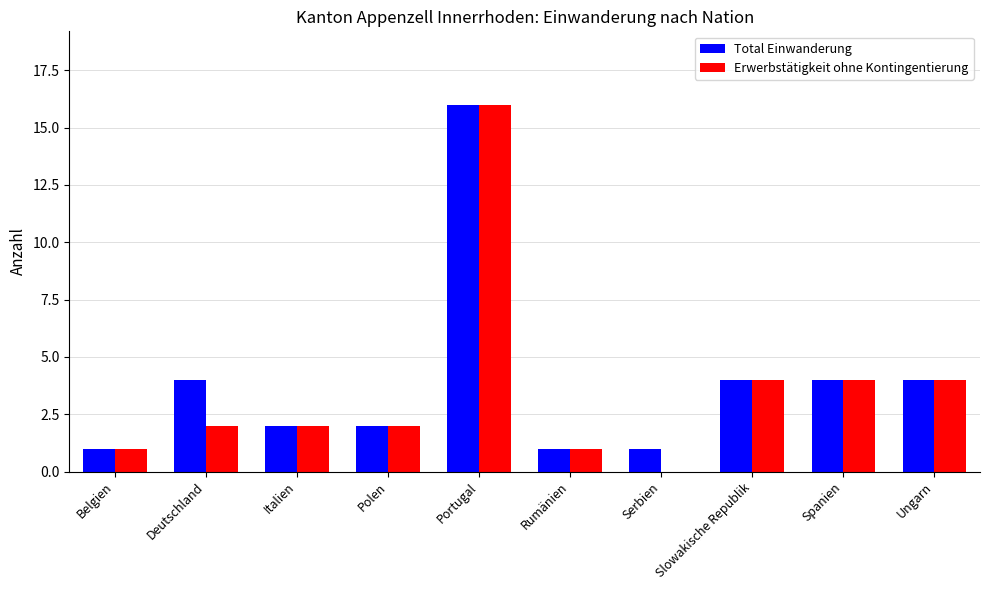

What is the maximum value for Total Einwanderung?

16